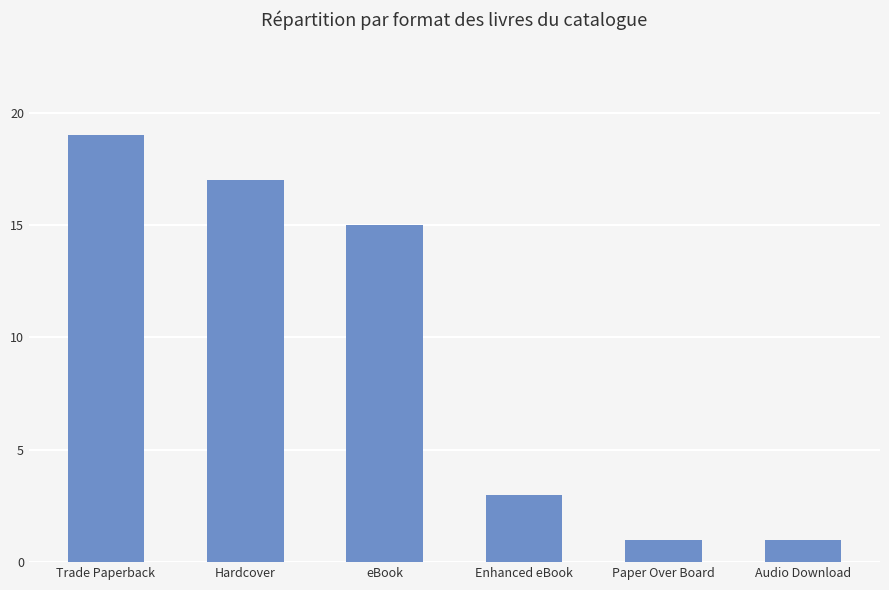

Is it true that the value at Audio Download is 1?

True